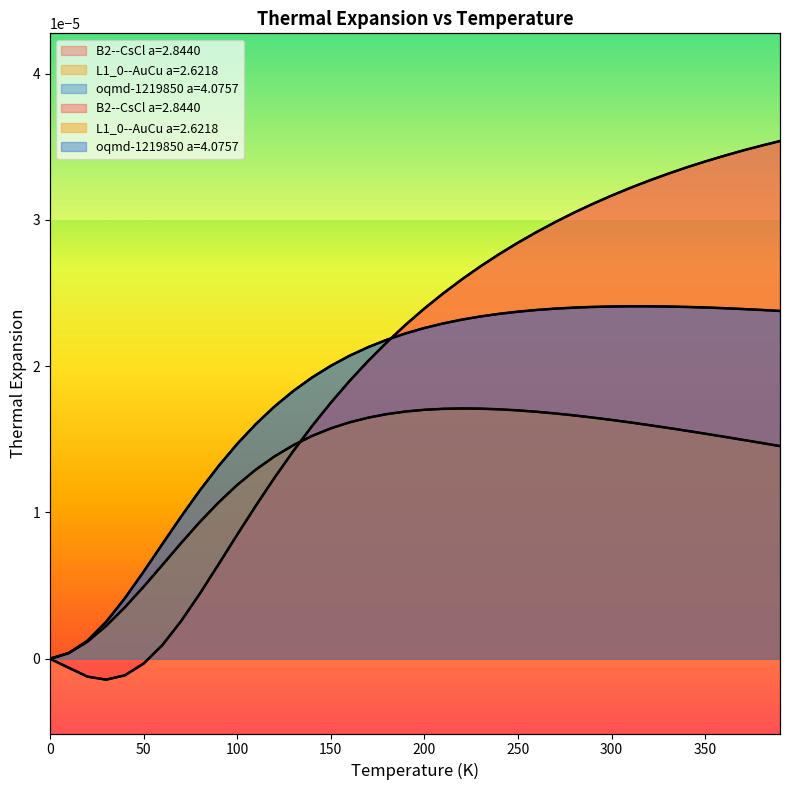

At which category does the chart reach its peak across all series?

390.0